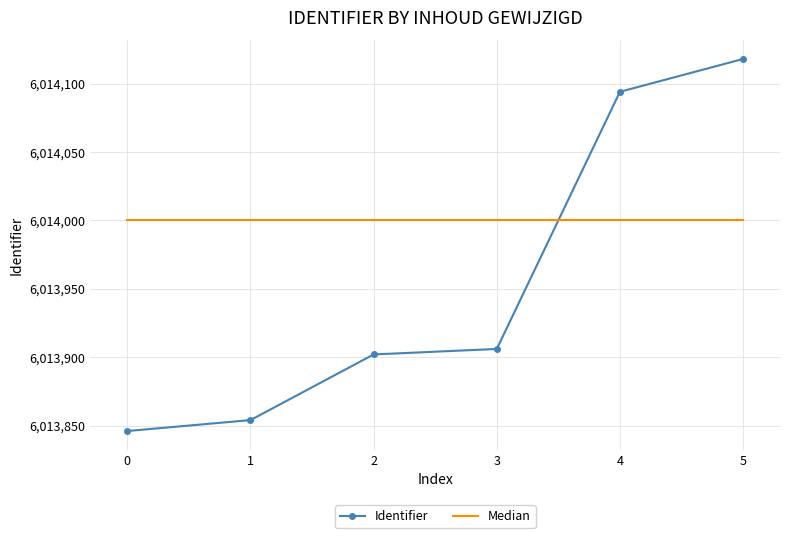

At 1, list the series in order from smallest to largest.

Identifier, Median